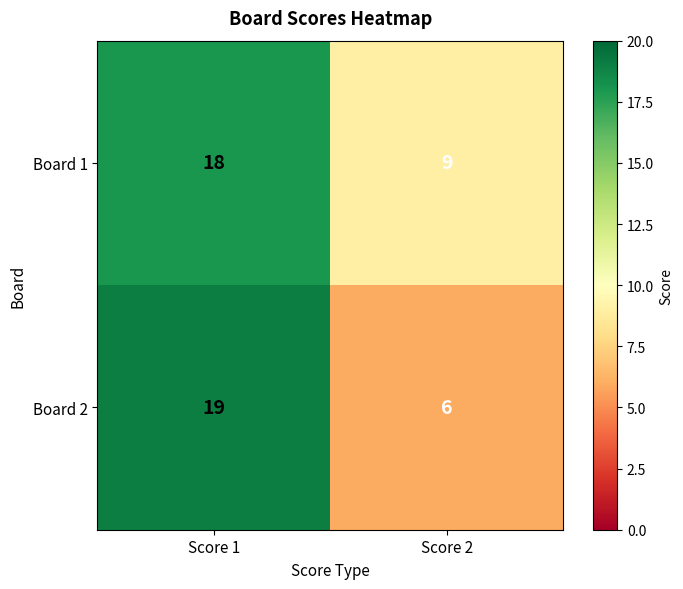

Where is Board 1 nearest to the value 13?

Score 2